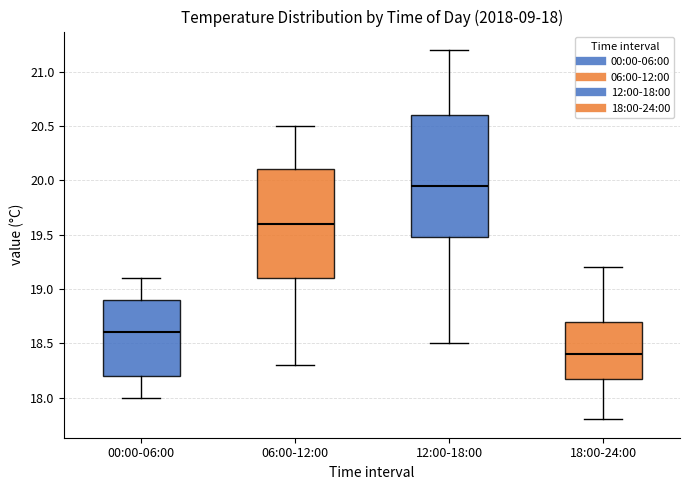

Comparing the boxes themselves (not the whiskers), which one is the tallest?

12:00-18:00